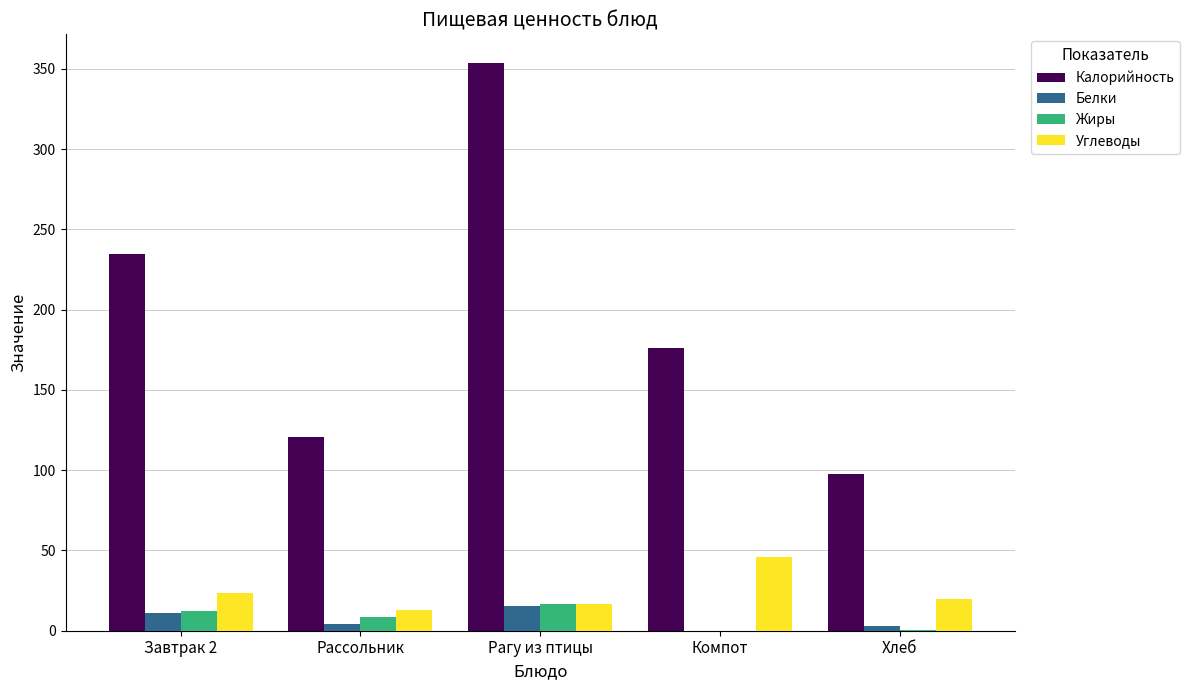

What is the spread (max minus min) of values at Рагу из птицы?

338.2